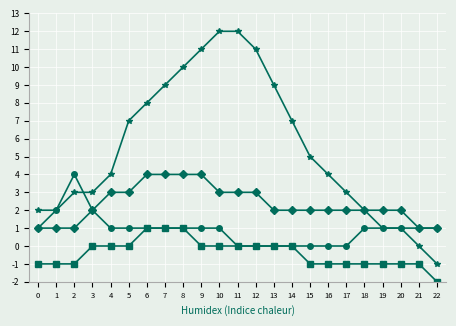

What is the difference between the highest and lowest values at 17?

4